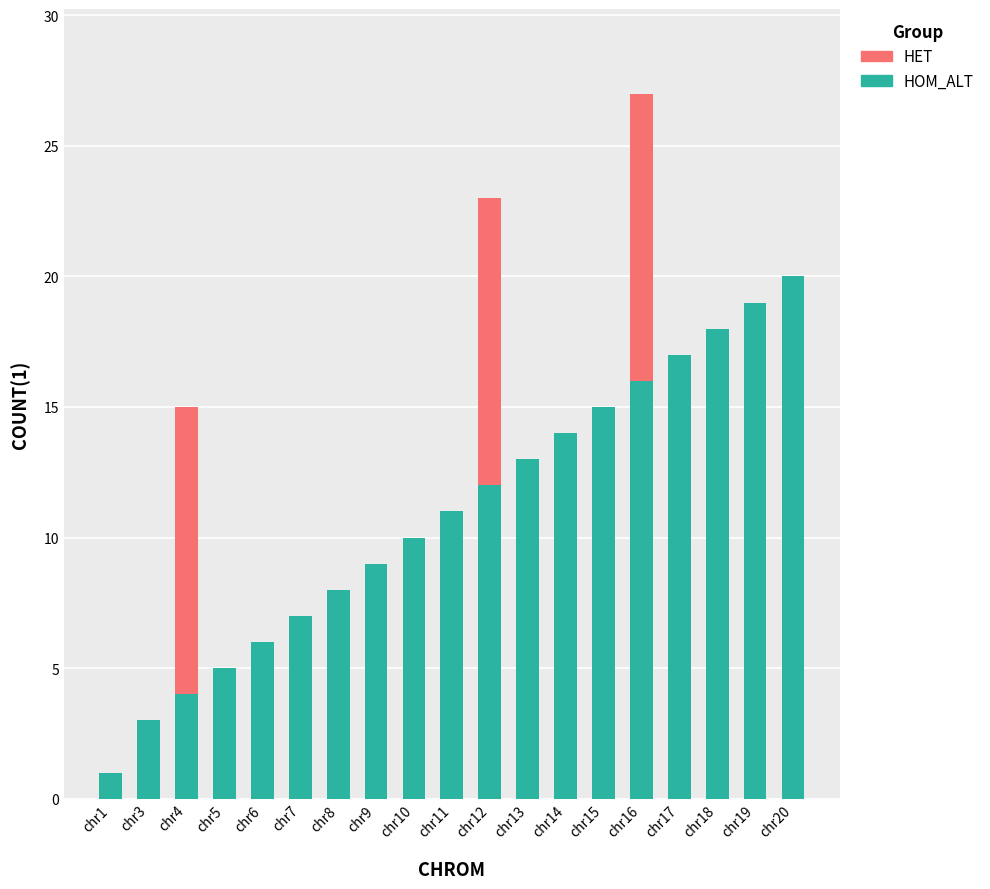

Is it true that HOM_ALT equals 8 at chr8?

True